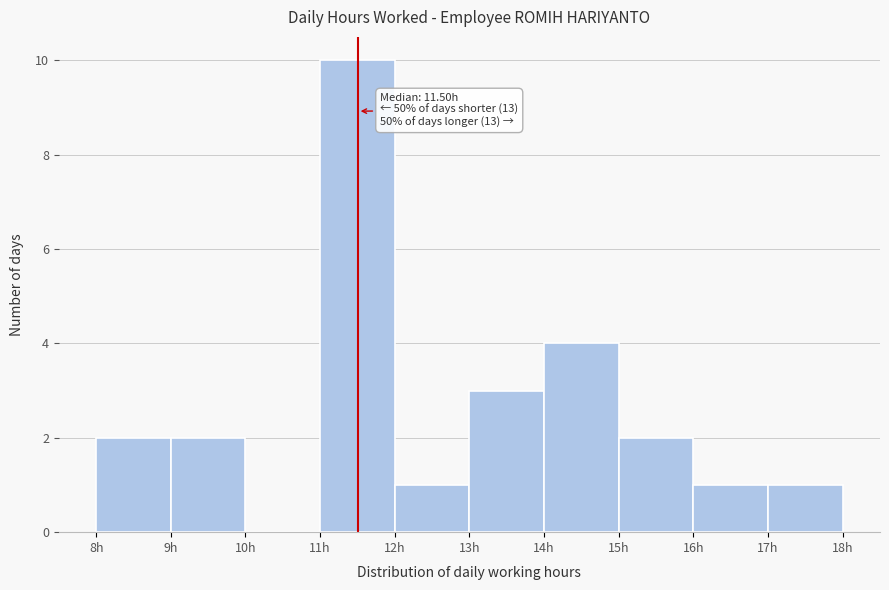

Over which range of the x-axis is the bar tallest?

11 to 12